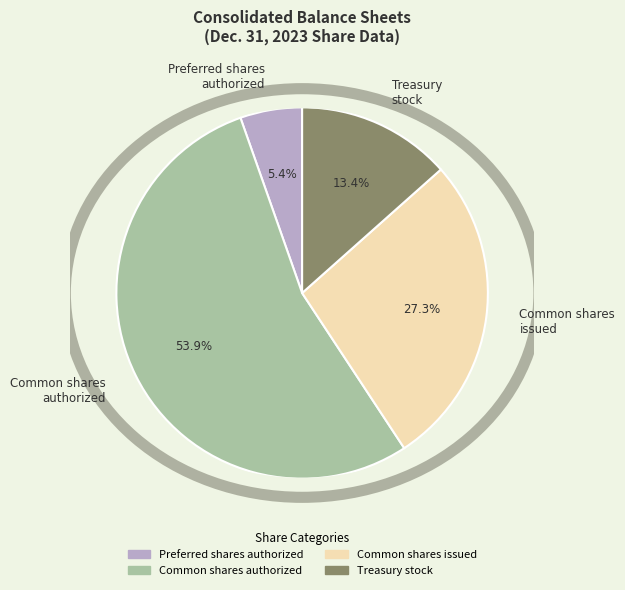

Which category accounts for the majority?

Common shares authorized